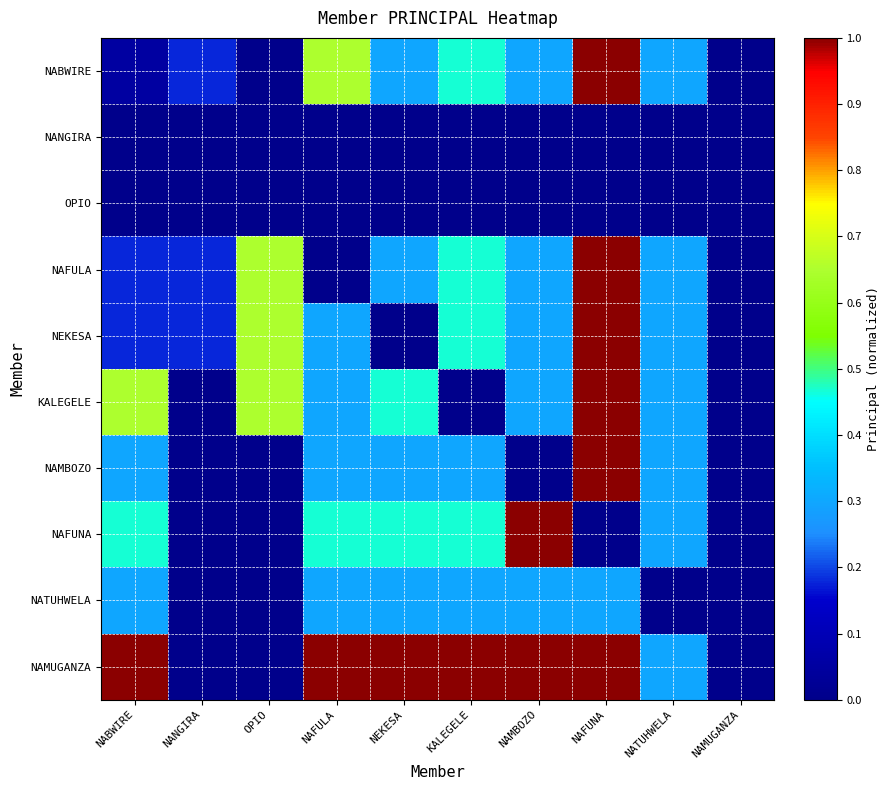

At which category is the sum across all series the highest?

NAFUNA